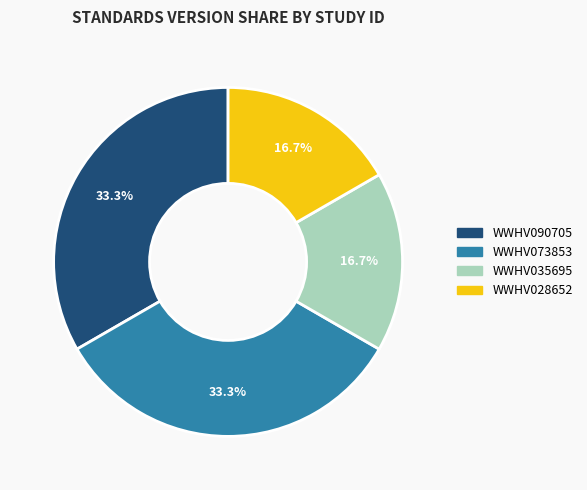

What is the ratio of the value at WWHV073853 to the value at WWHV028652?

2.0